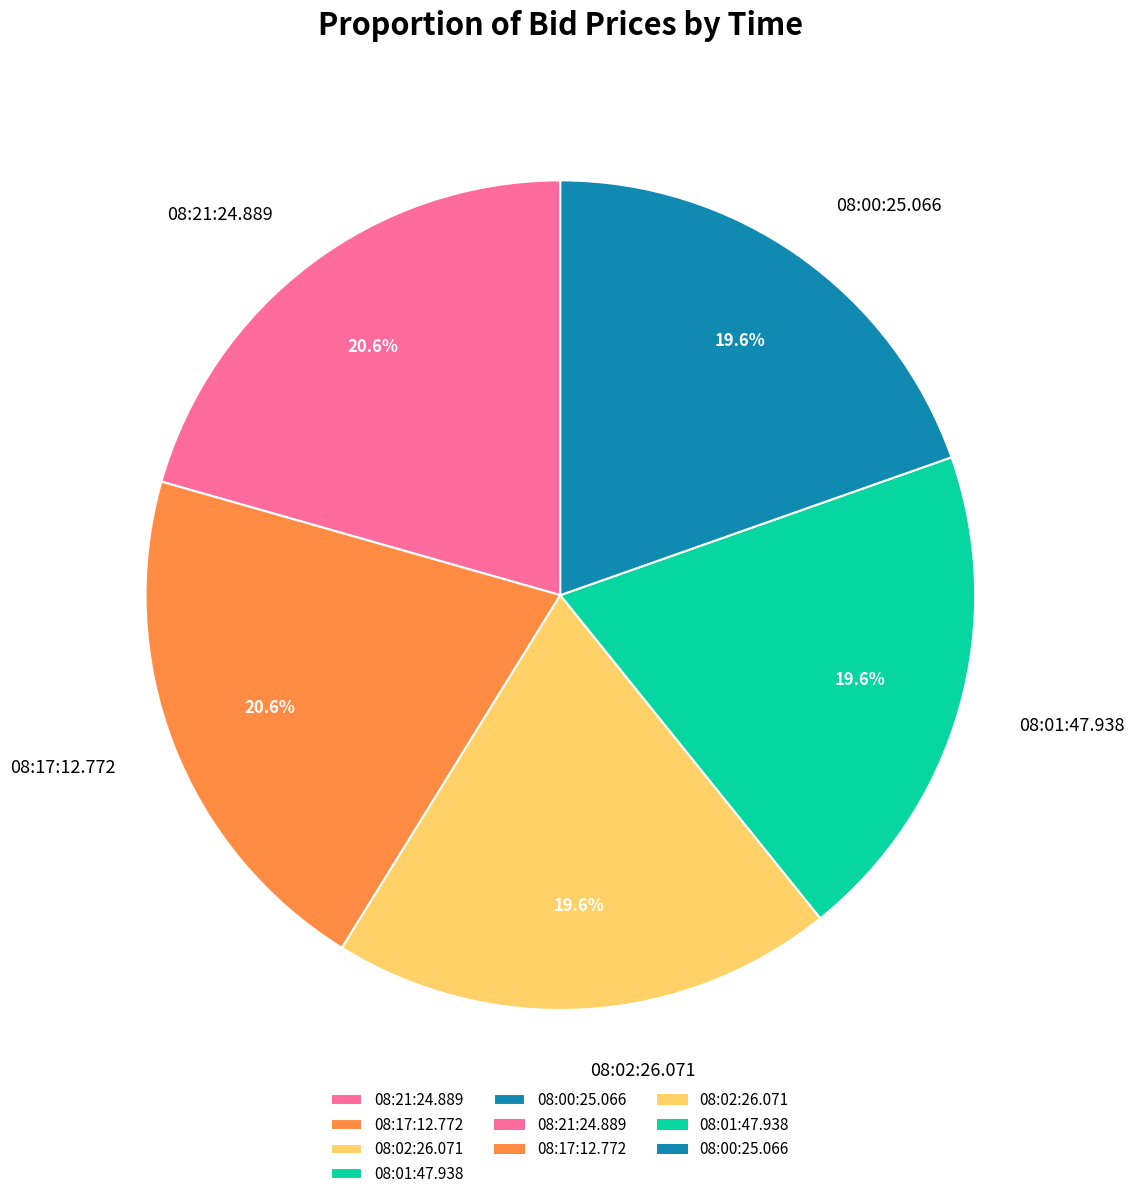

To the nearest percent, what is the combined percentage of 08:02:26.071 and 08:01:47.938?

39%